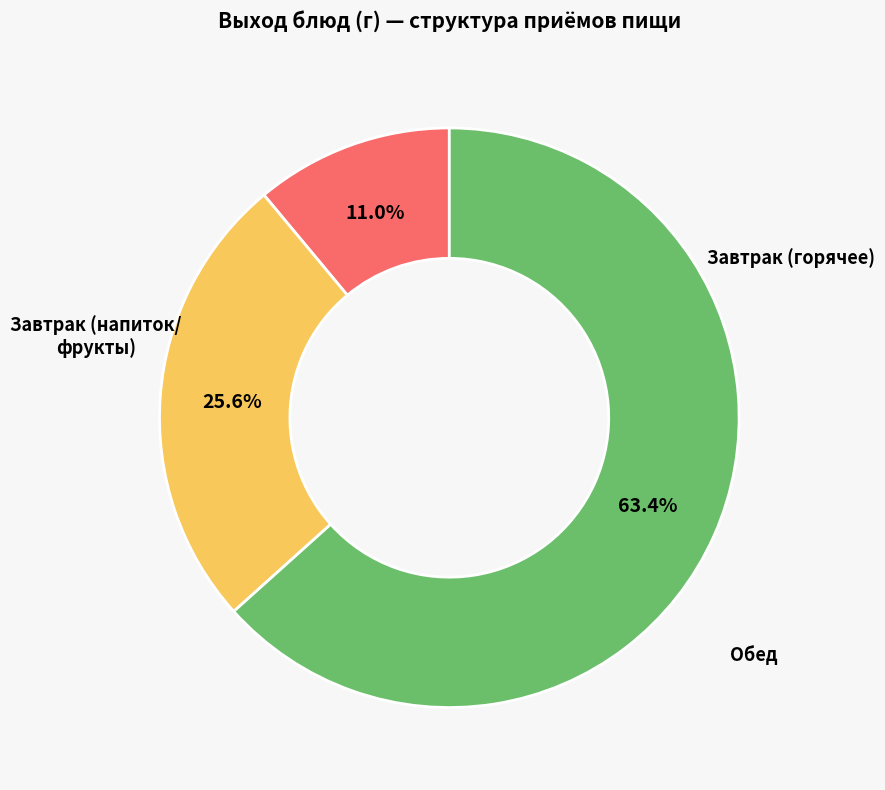

Does any single category account for the majority?

Yes